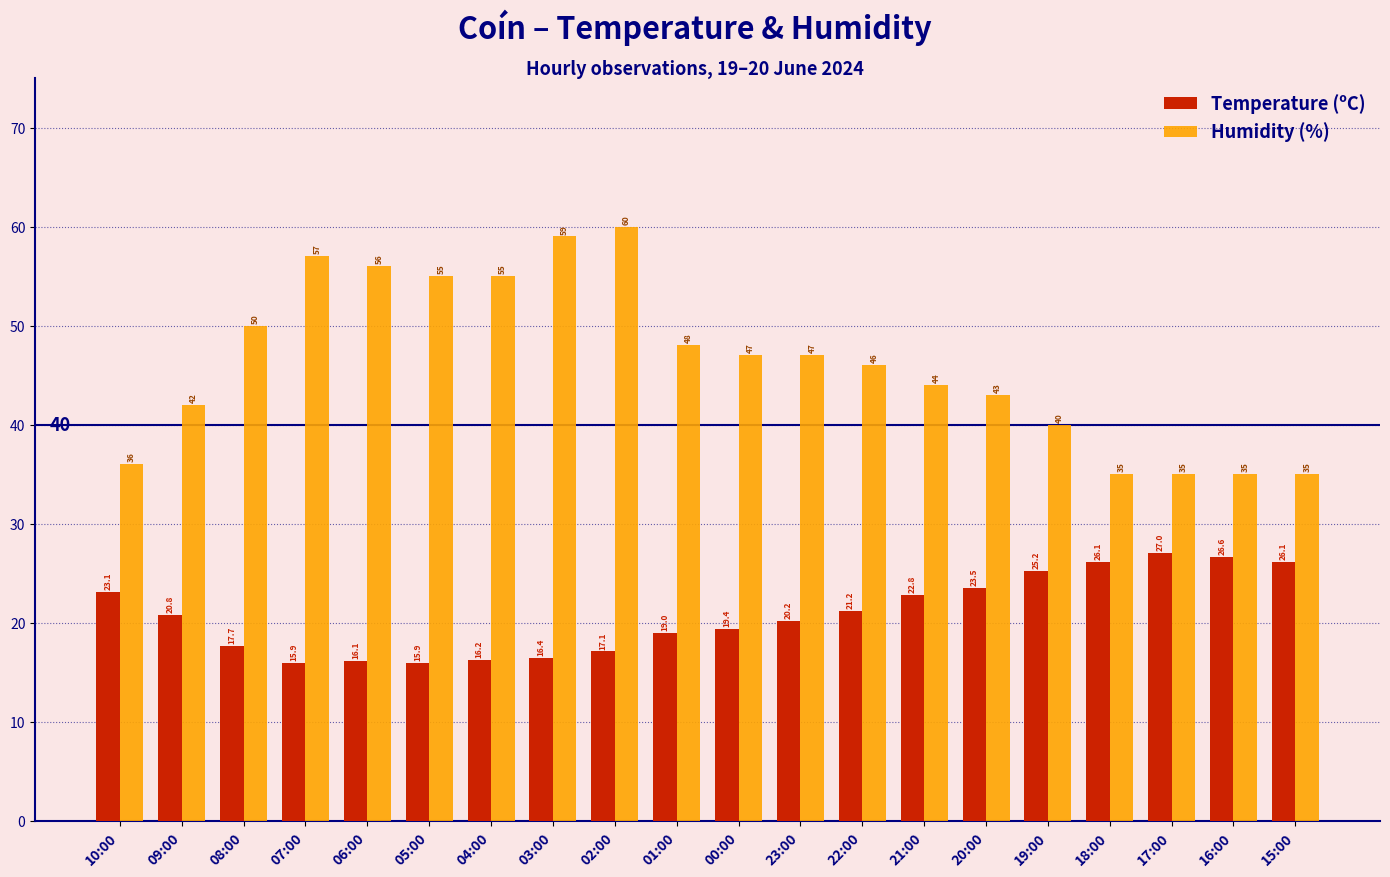

How many groups of bars are there?

20